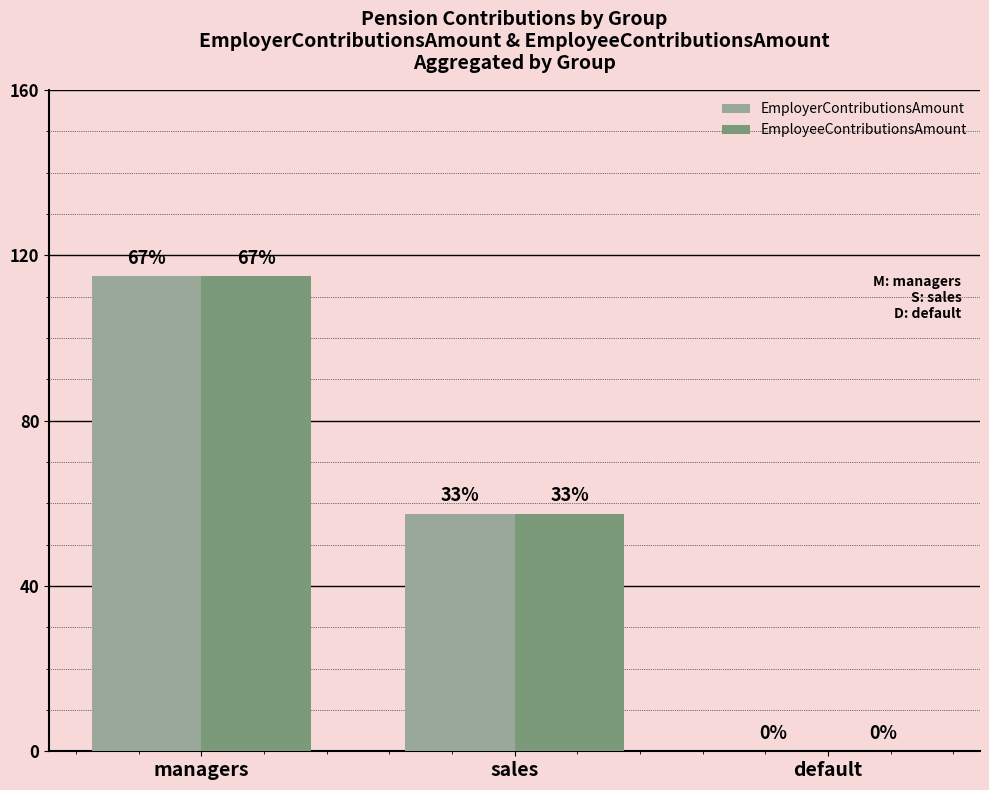

Are the bars grouped side by side (vs. stacked)?

Yes